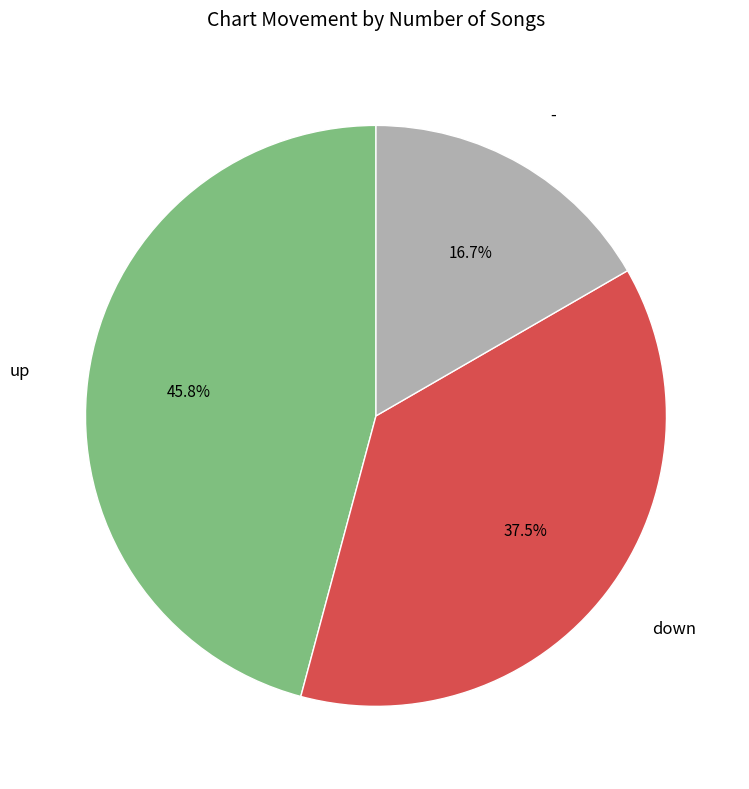

What percentage do up and - together represent?

62.5%